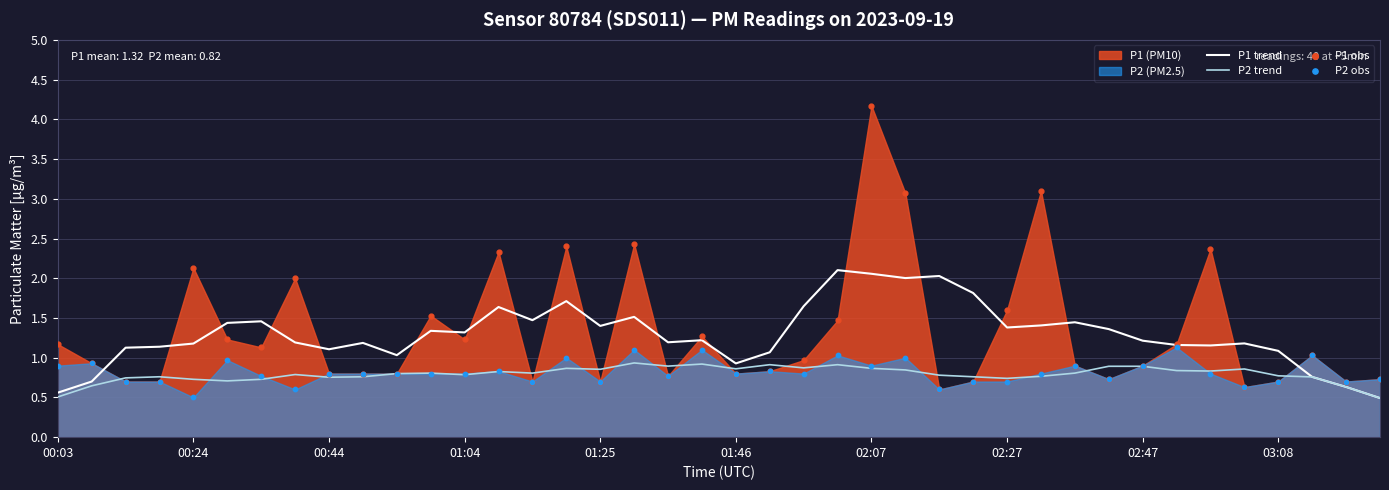

Which series has the largest Y range (max minus min)?

P1 obs